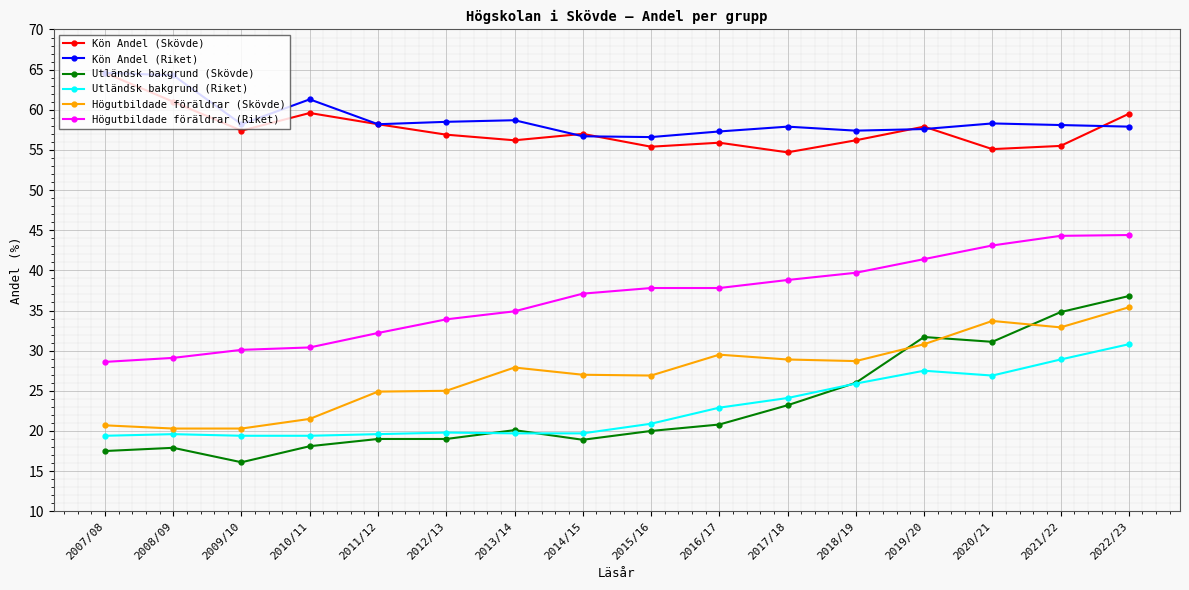

At which category is the sum across all series the highest?

2022/23